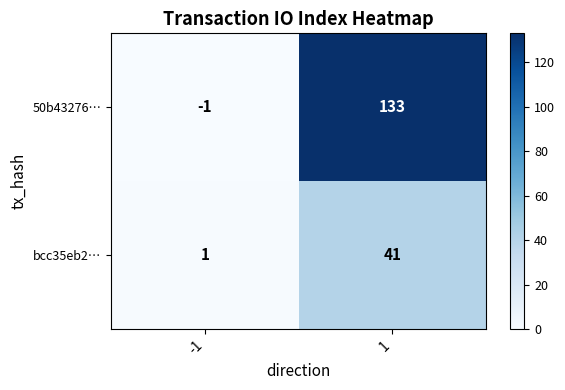

Is it true that 50b43276… equals -1 at -1?

True